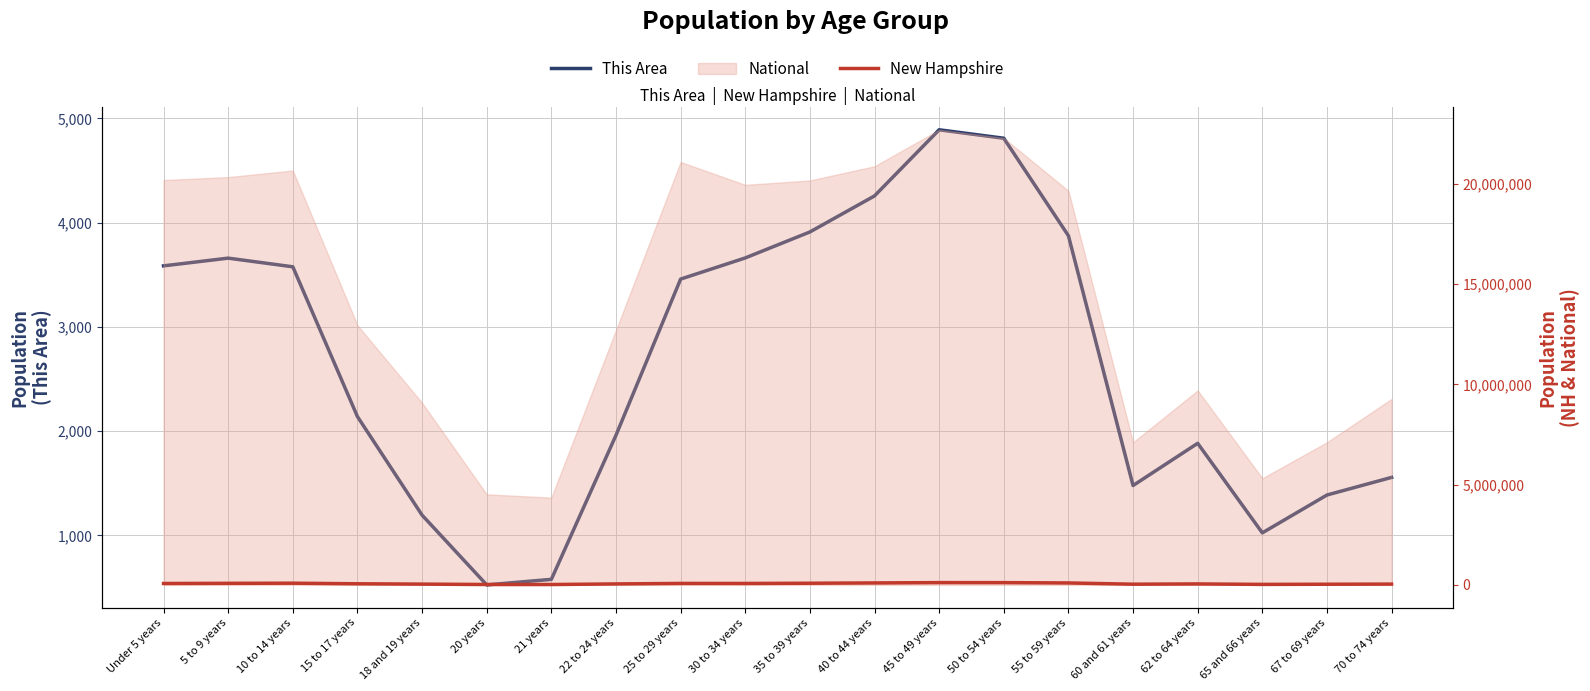

What is the value of the New Hampshire point at the 19th from the left?

32502